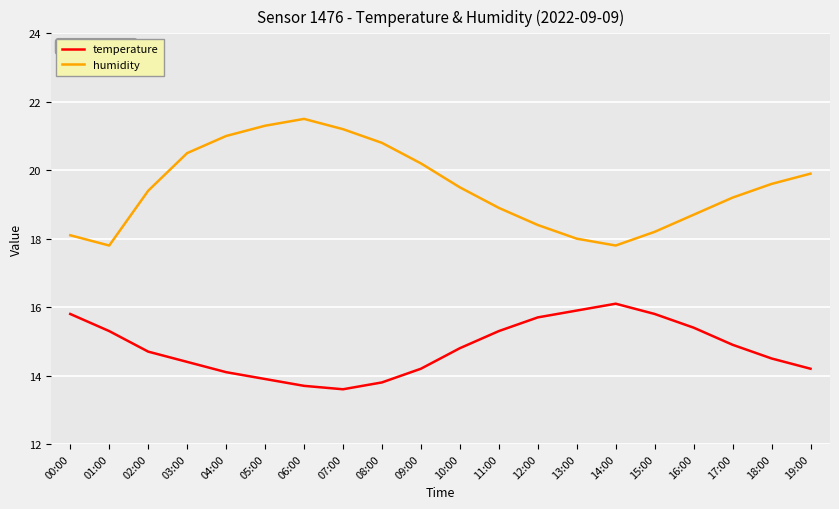

What is the maximum value shown in the chart?

21.5